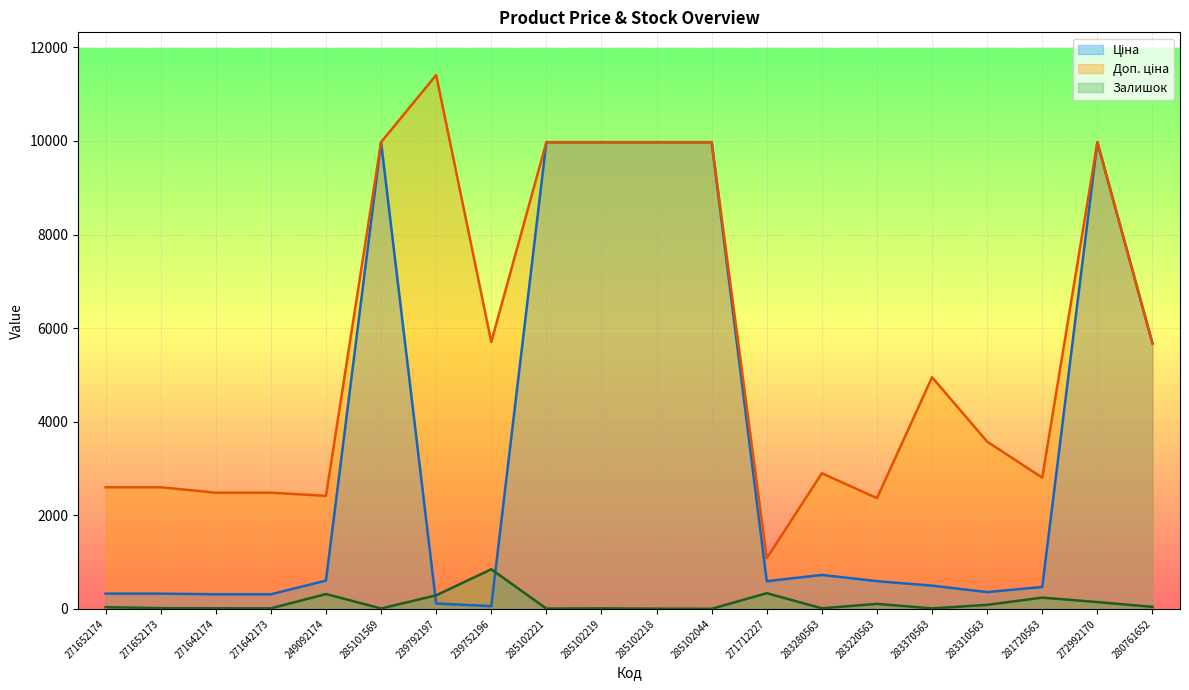

What is the label of the 14th point from the left?

283280563